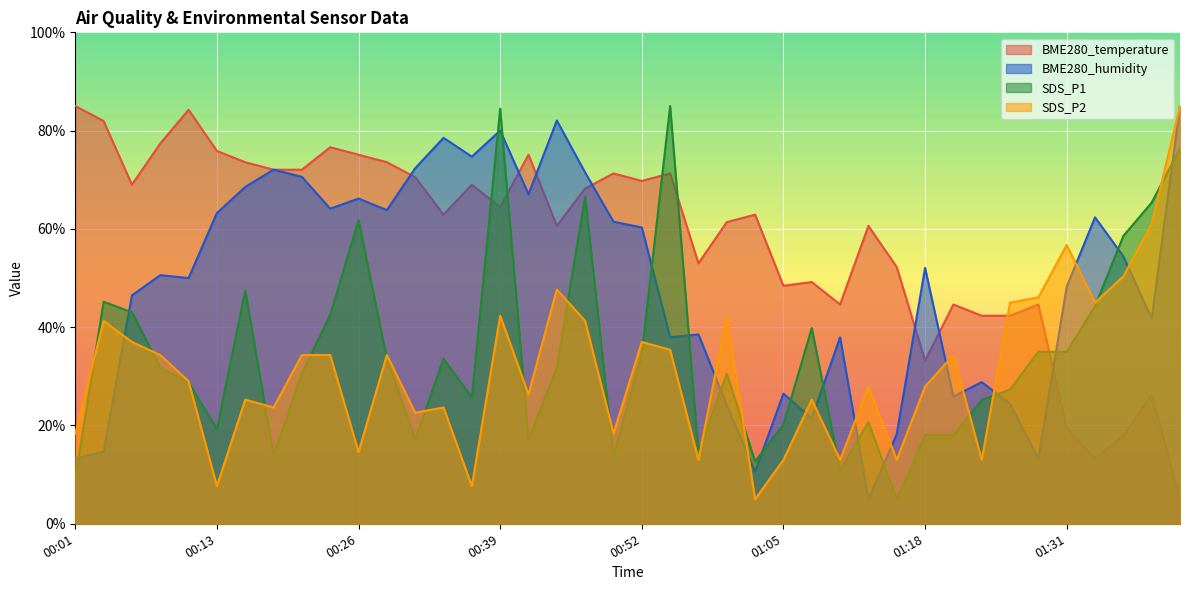

Which series has the widest spread of values?

BME280_temperature